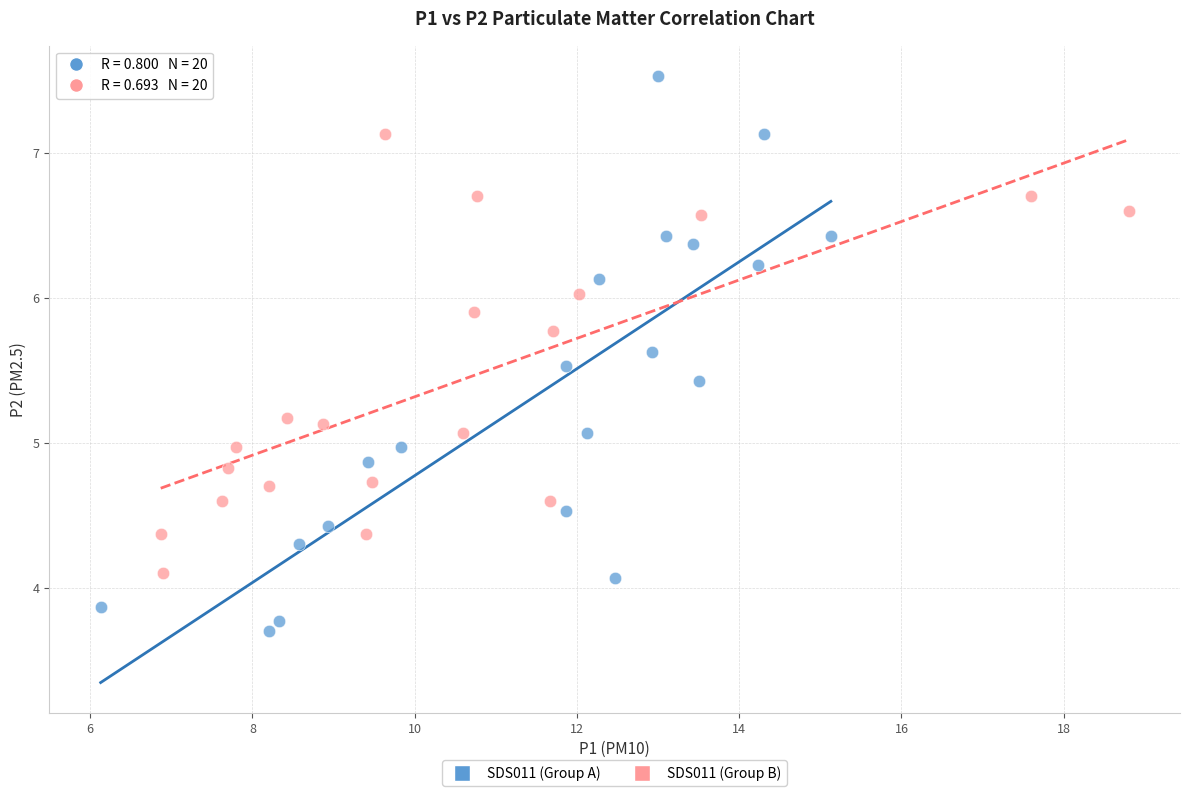

Which series reaches the maximum Y coordinate?

SDS011 (Group A)